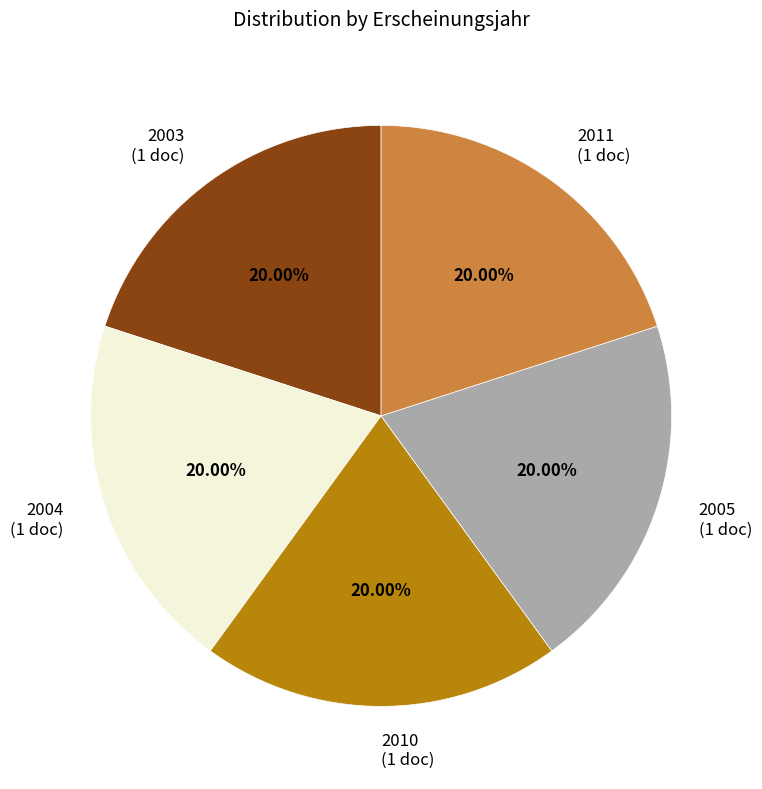

How many segments does this pie chart have?

5